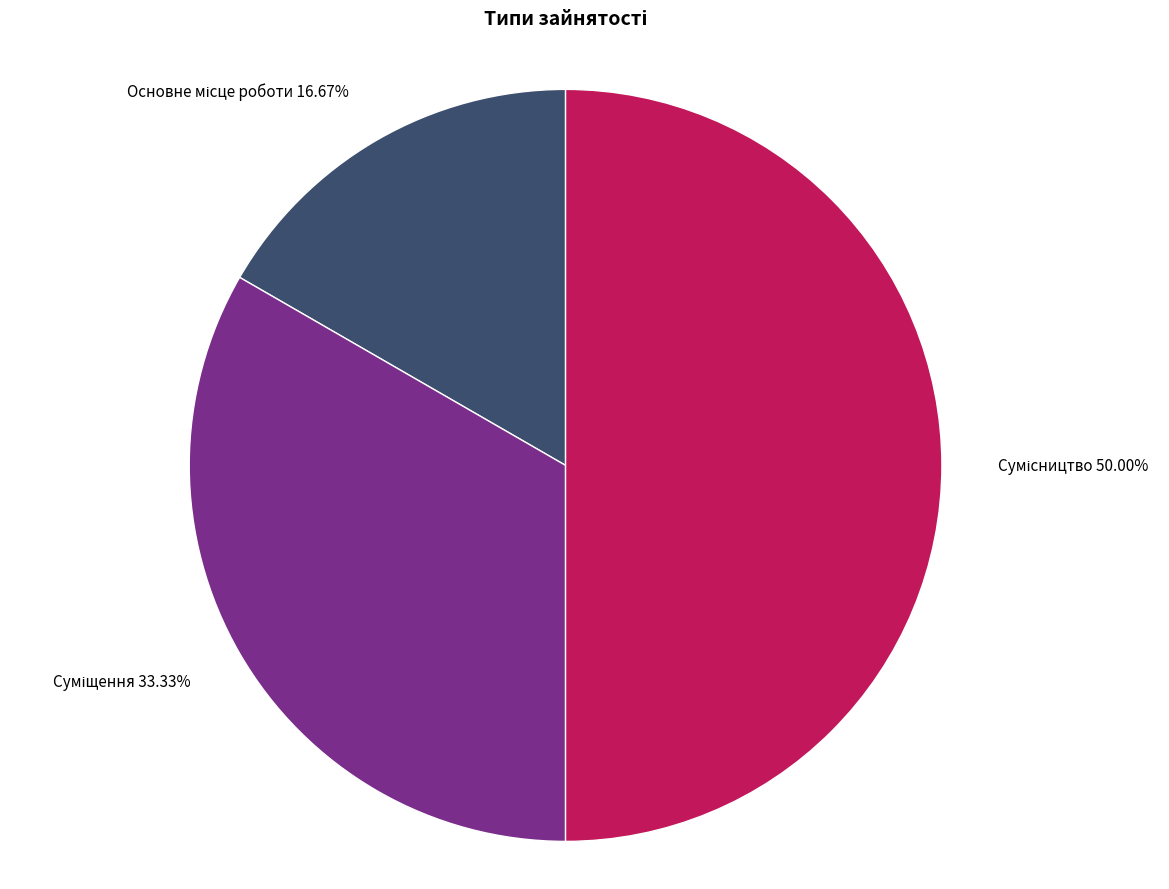

How many slices are in this pie chart?

3